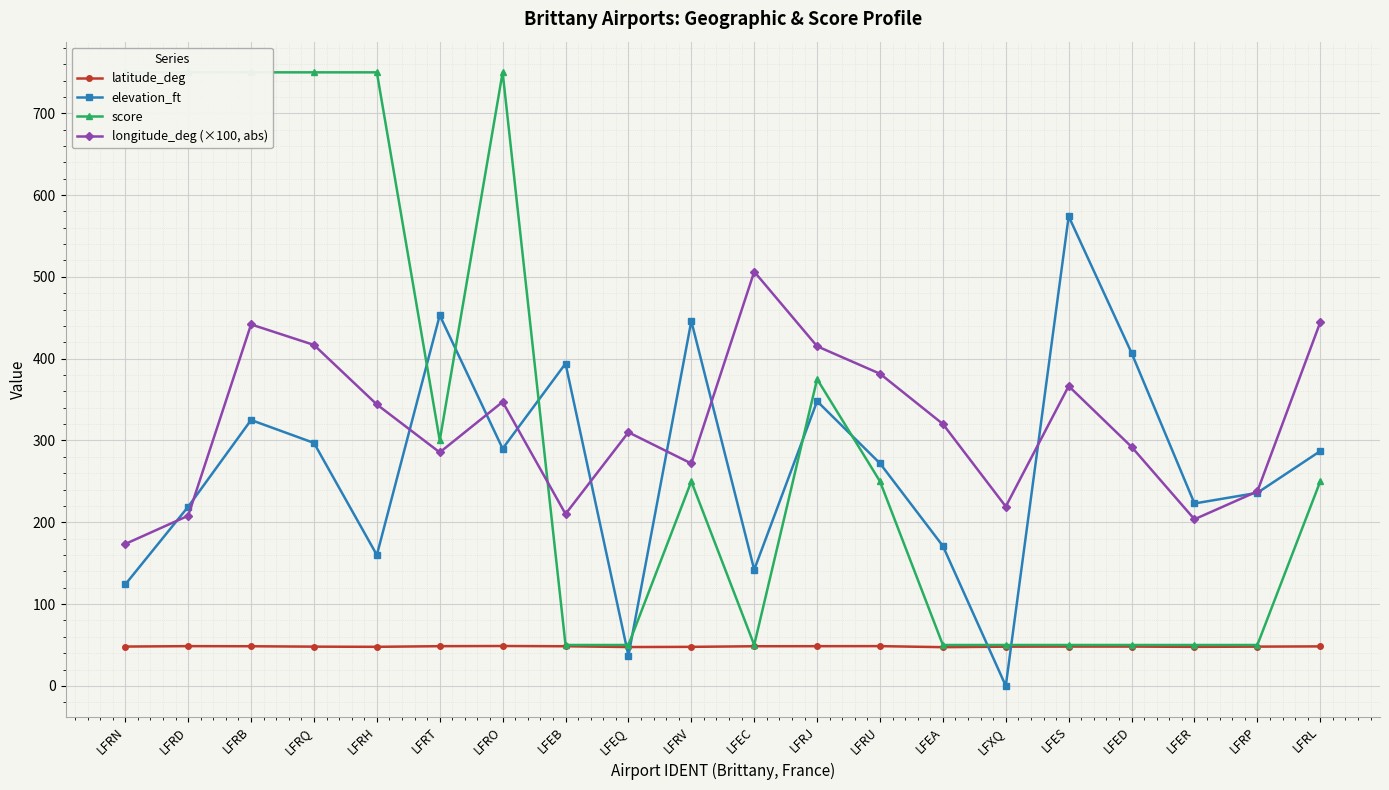

True or false: score has a value of 459.5 at LFRN.

False